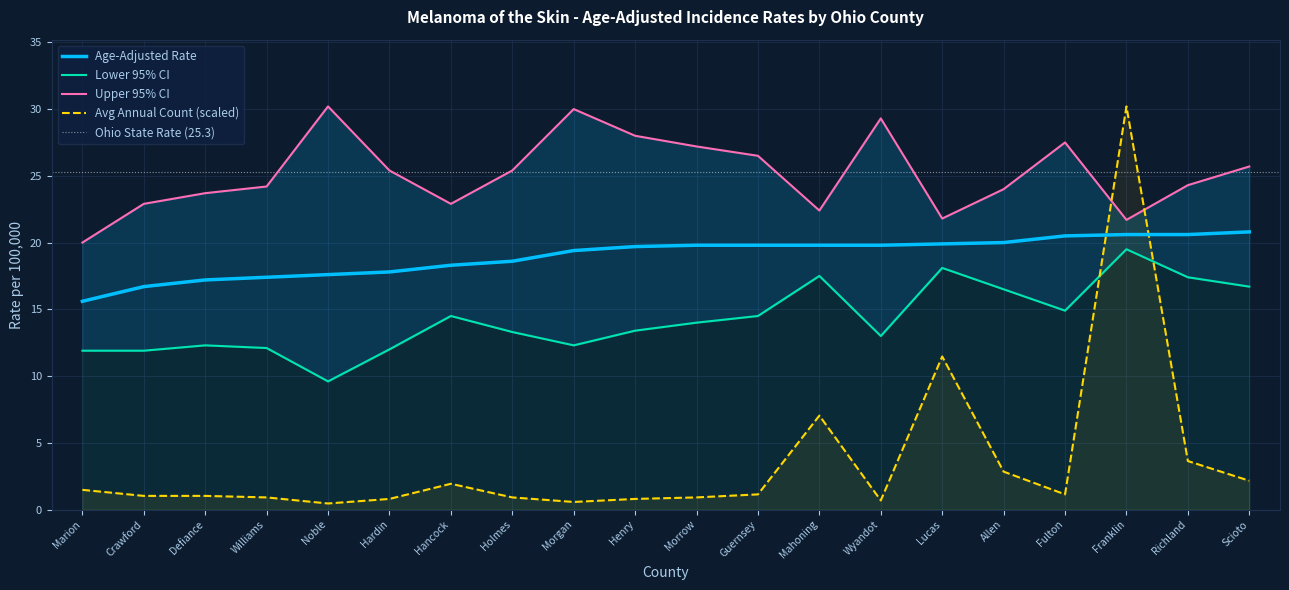

Where do Lower 95% CI and Average Annual Count first cross each other?

Fulton and Franklin